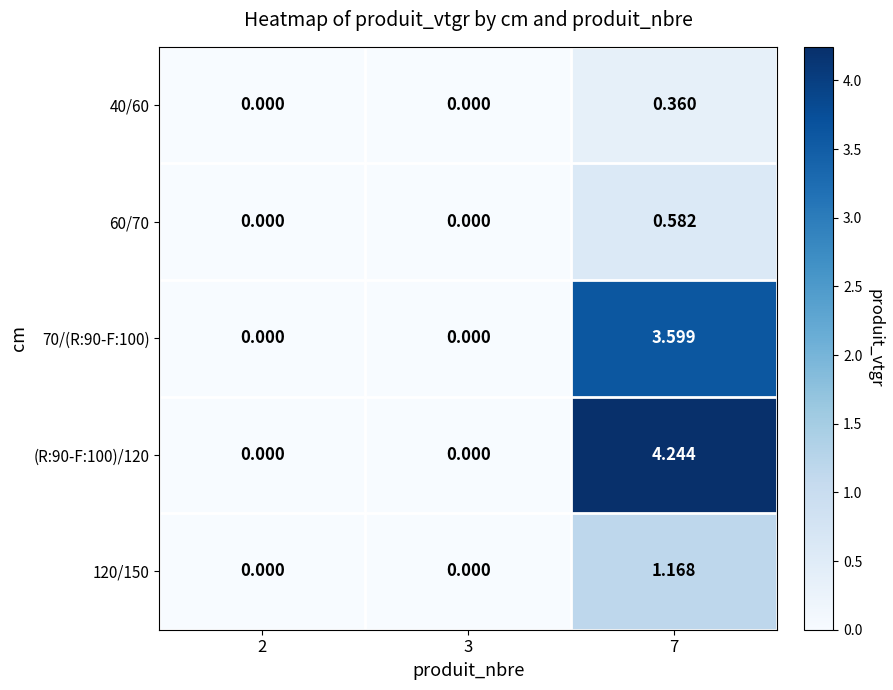

Is the value of 60/70 at 7 greater than the value of 70/(R:90-F:100) at 3?

Yes